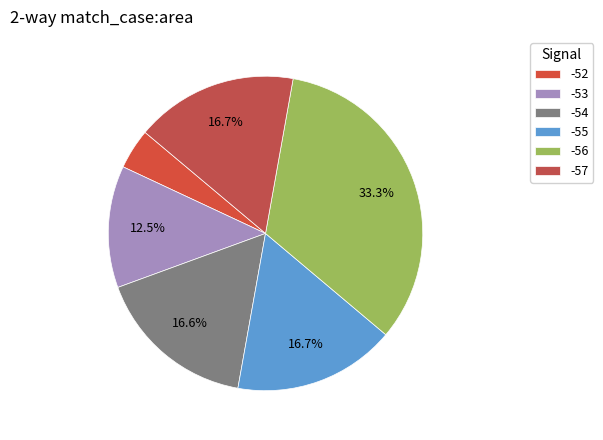

To the nearest percent, what portion does -52 represent?

4%